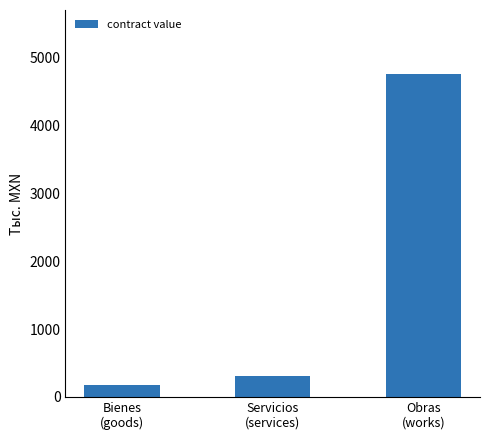

What is the value of the 2nd bar from the left?

301.7